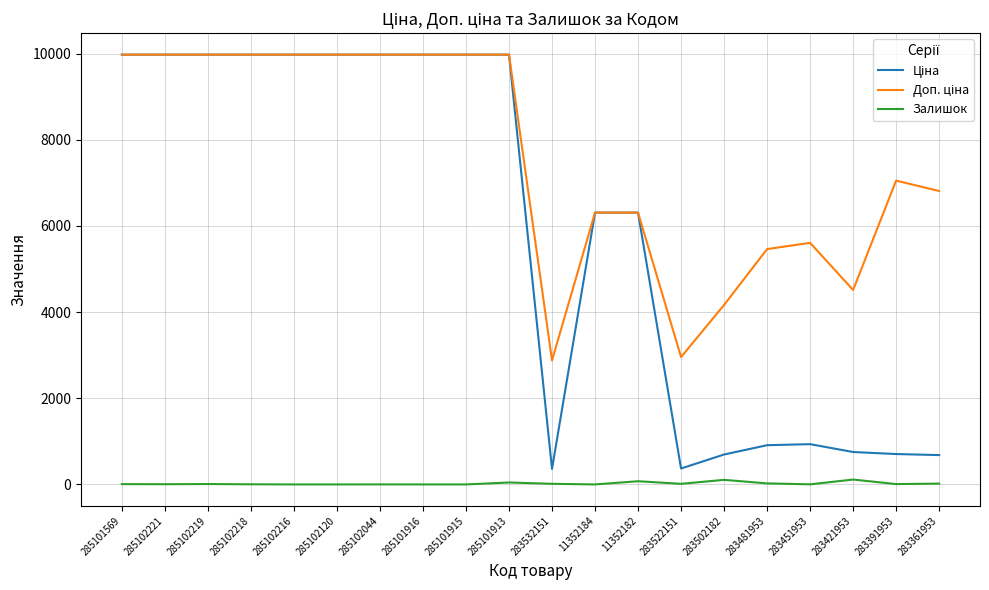

What is the maximum value shown in the chart?

9975.0